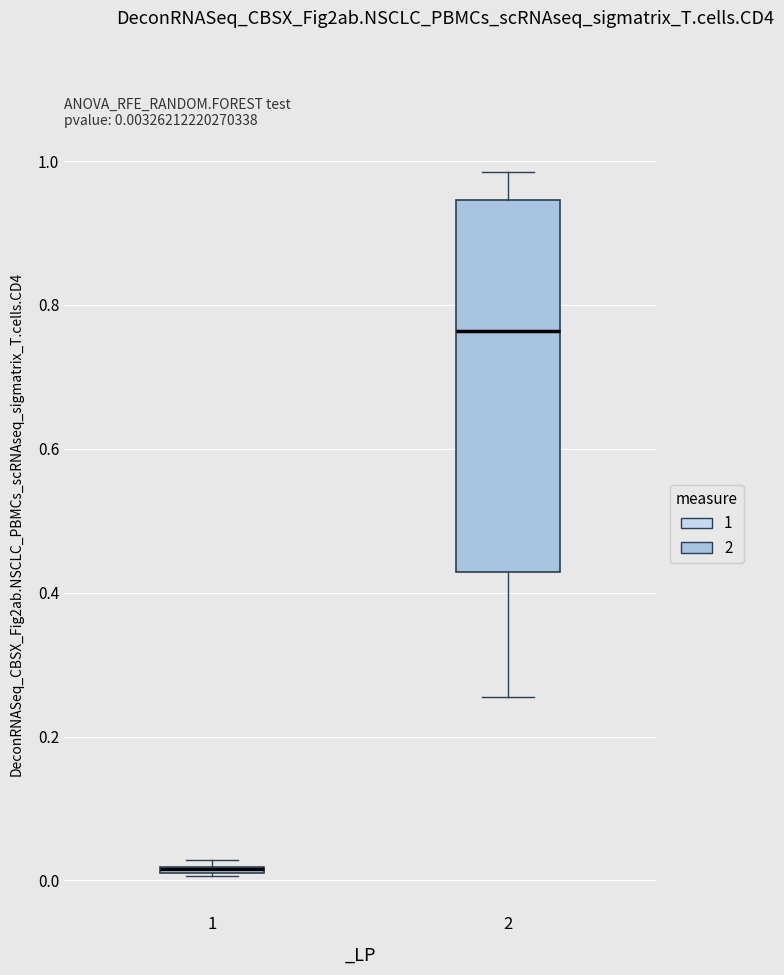

Comparing the boxes themselves (not the whiskers), which one is the tallest?

2